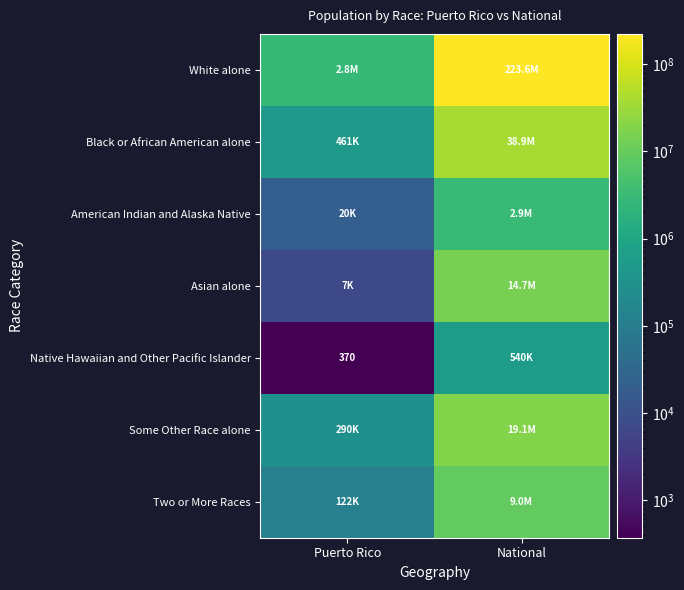

The Native Hawaiian and Other Pacific Islander series shows 370 at Puerto Rico. True or false?

True